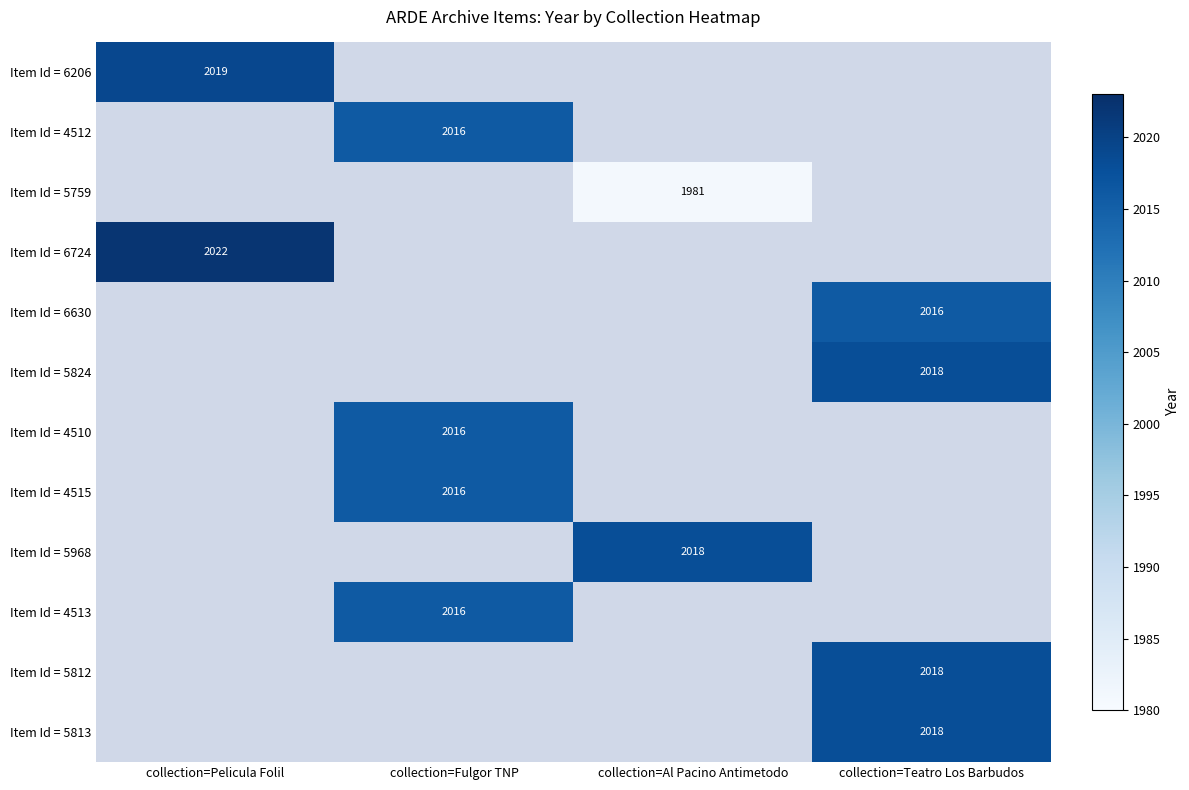

The value of Item Id = 5813 at collection=Teatro Los Barbudos is 2911. True or false?

False